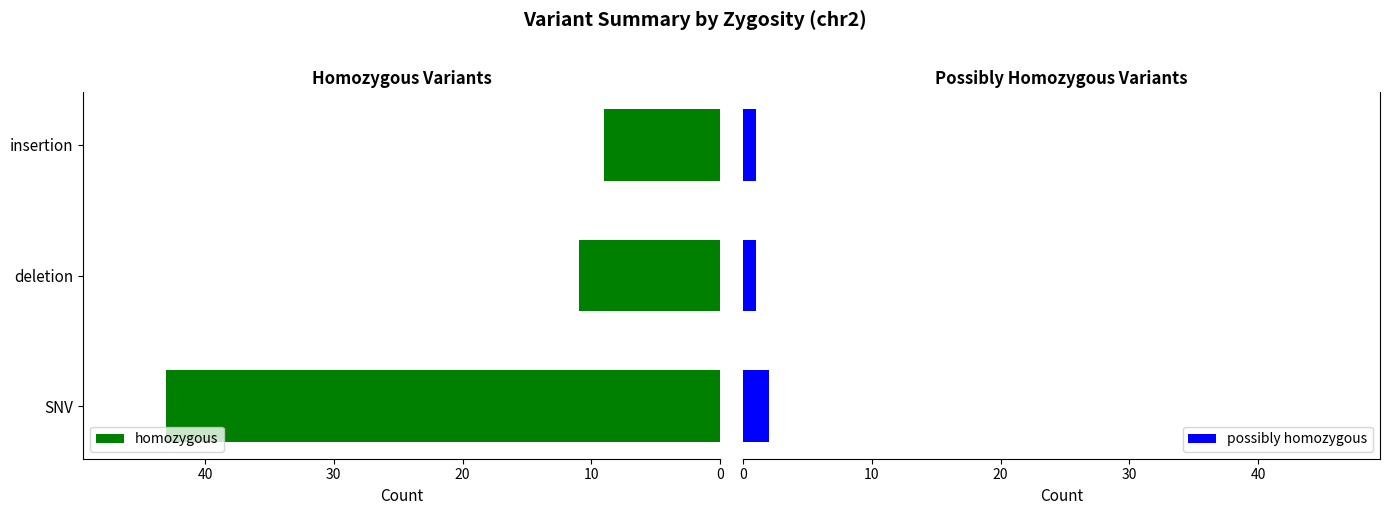

What is the sum of all possibly homozygous values?

4